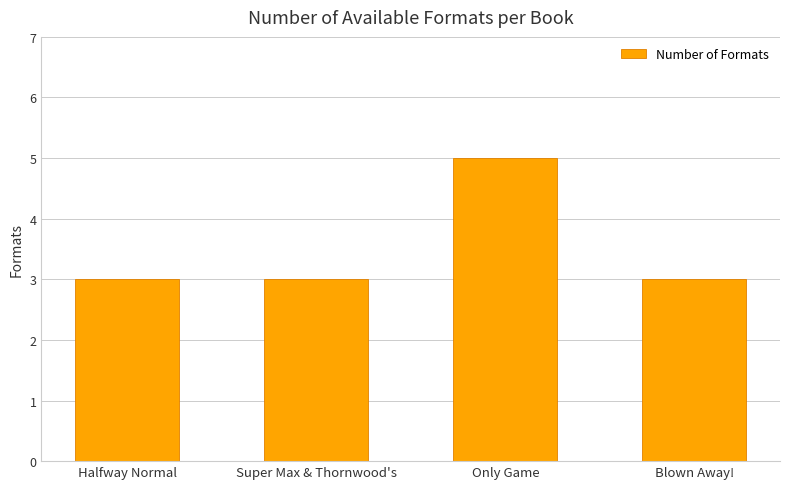

The value at Halfway Normal is 3. True or false?

True